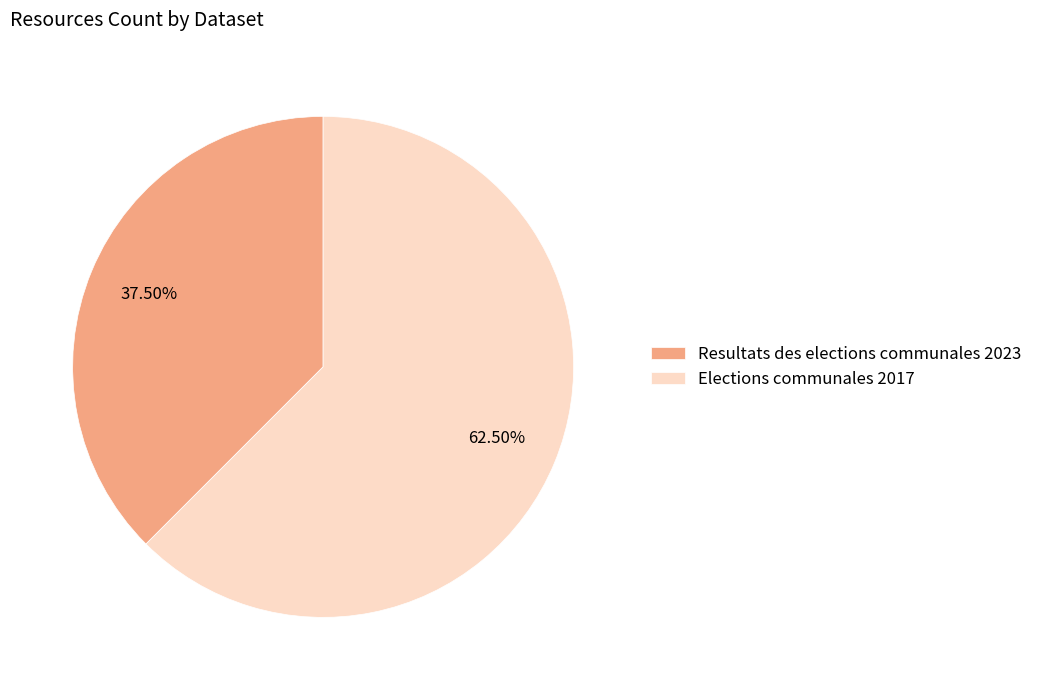

Combined, do Elections communales 2017 and Resultats des elections communales 2023 account for over 50%?

Yes